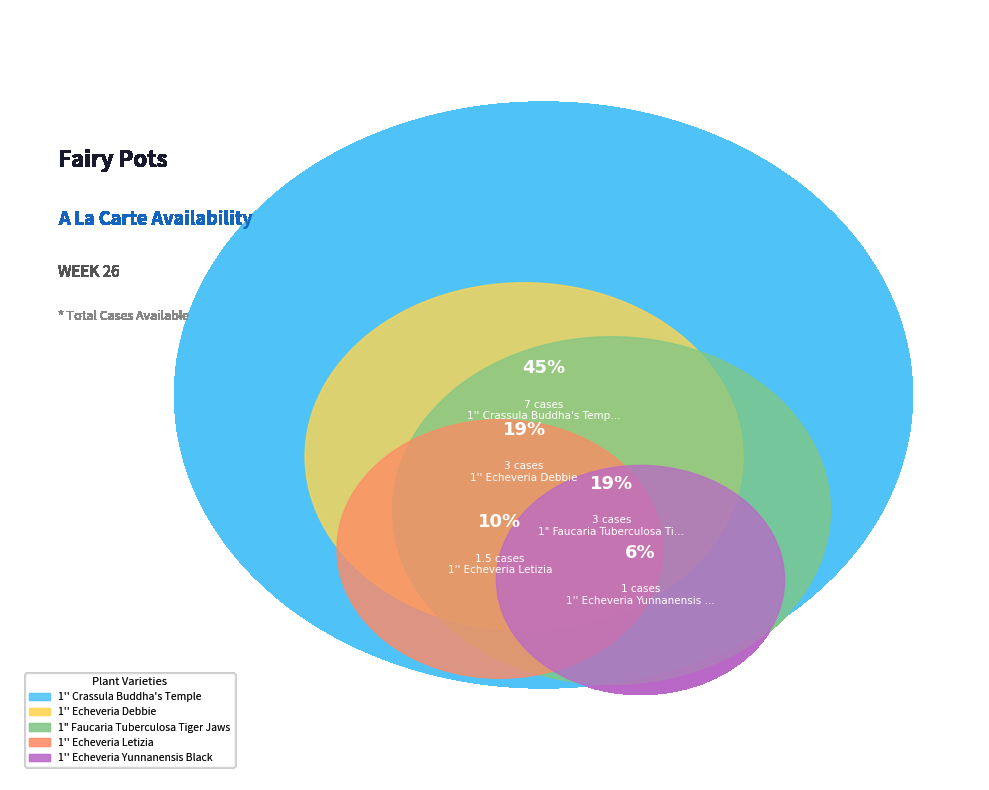

Between 1'' Echeveria Debbie and 1'' Crassula Buddha's Temple, which is larger?

1'' Crassula Buddha's Temple